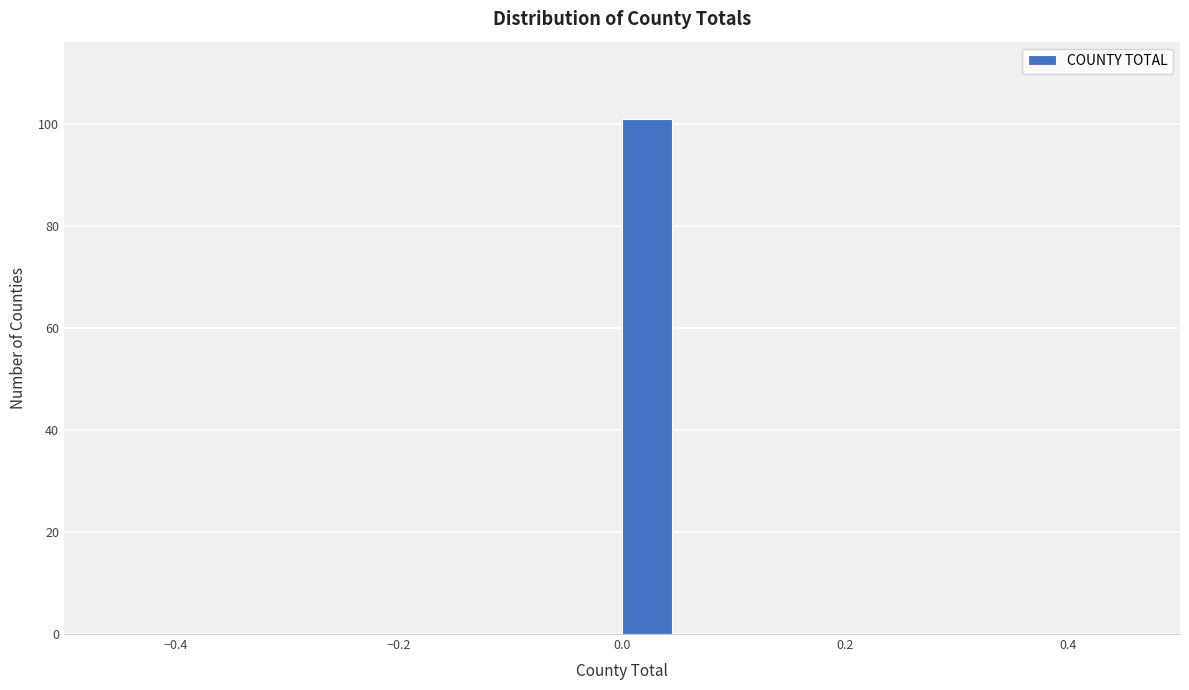

Around what value on the x-axis is the tallest bar? Give the approximate position of its centre, as read against the axis.

0.02